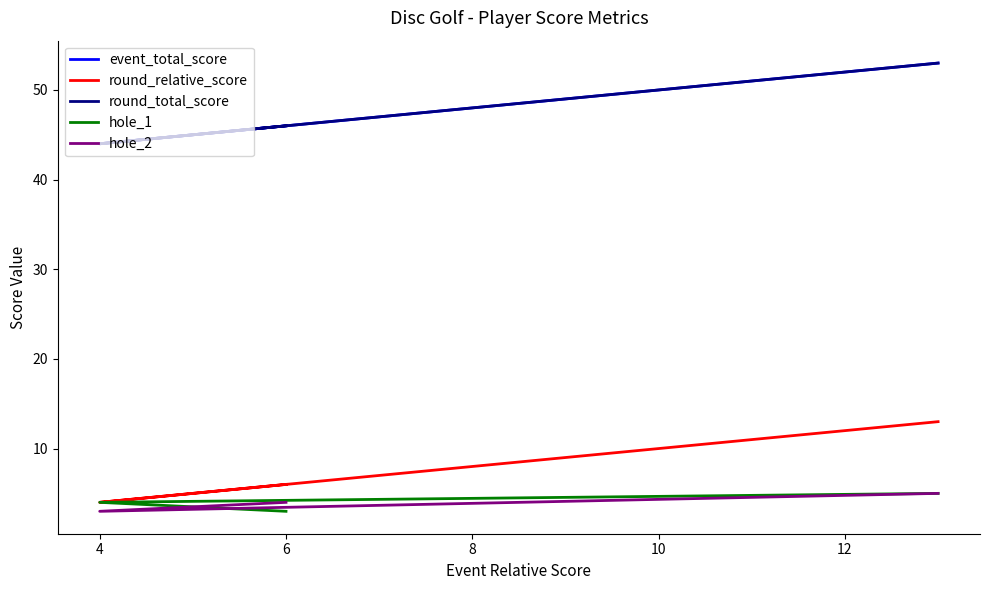

What is the value of the event_total_score point at the 2nd from the left?

44